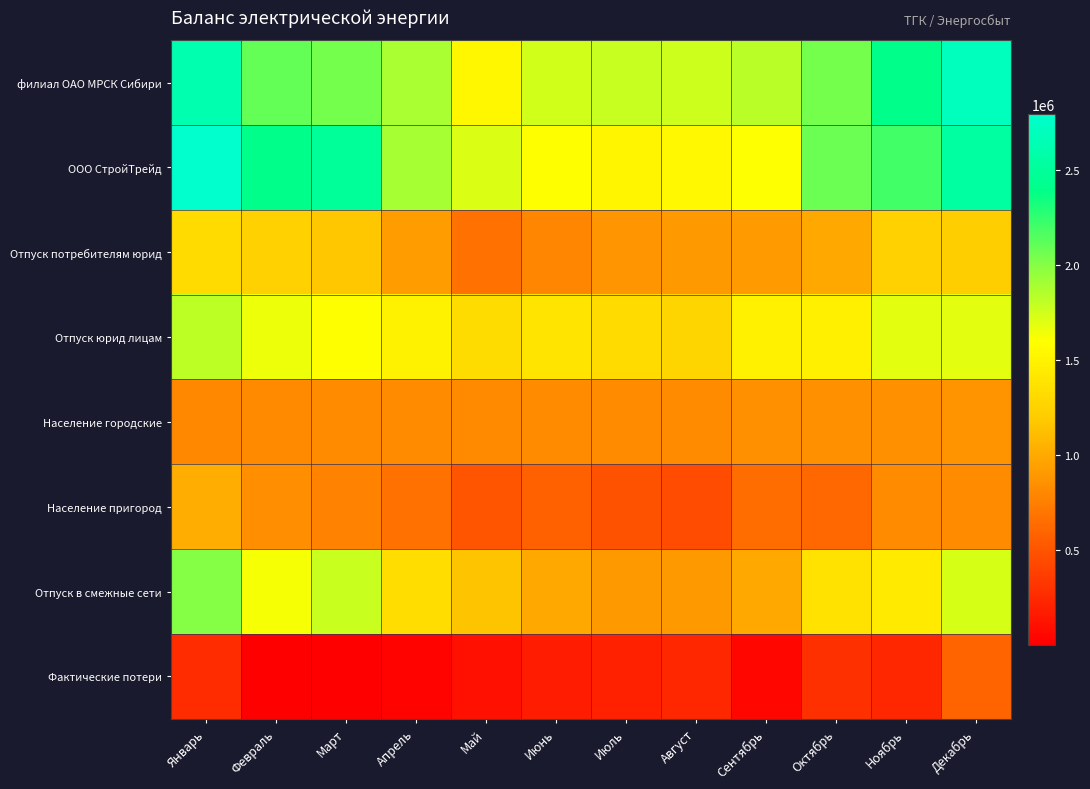

List the series in order of their peak value, lowest first.

Фактические потери, Население городские, Население пригород, Отпуск потребителям юрид, Отпуск юрид лицам, Отпуск в смежные сети, филиал ОАО МРСК Сибири, ООО СтройТрейд